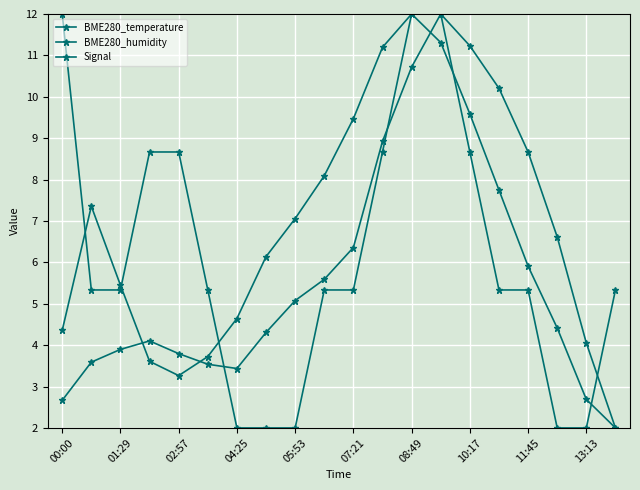

At how many categories does at least one series exceed 5?

18